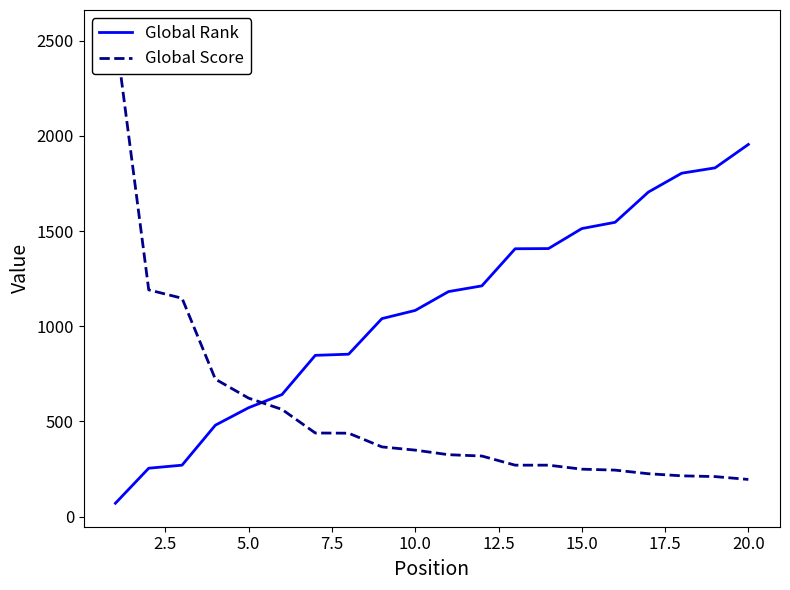

What is the minimum value for Global Rank?

70